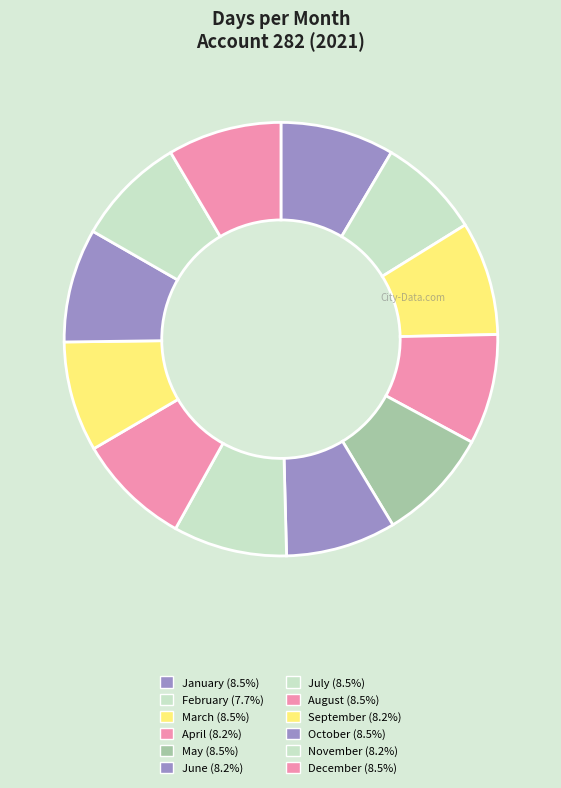

Combined, what portion of the pie is June and October?

16.7%